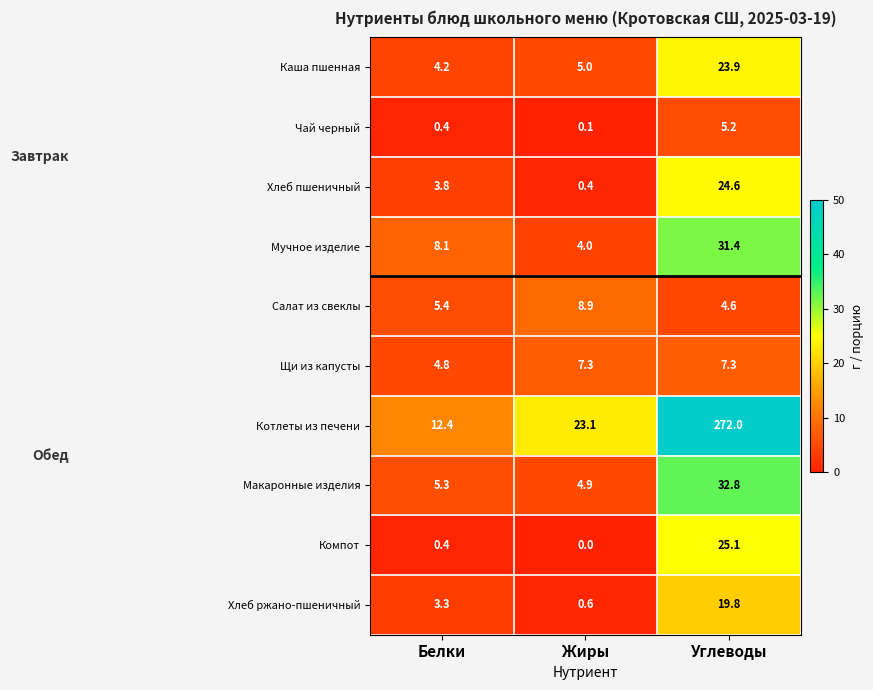

At which category does the chart reach its minimum across all series?

Жиры